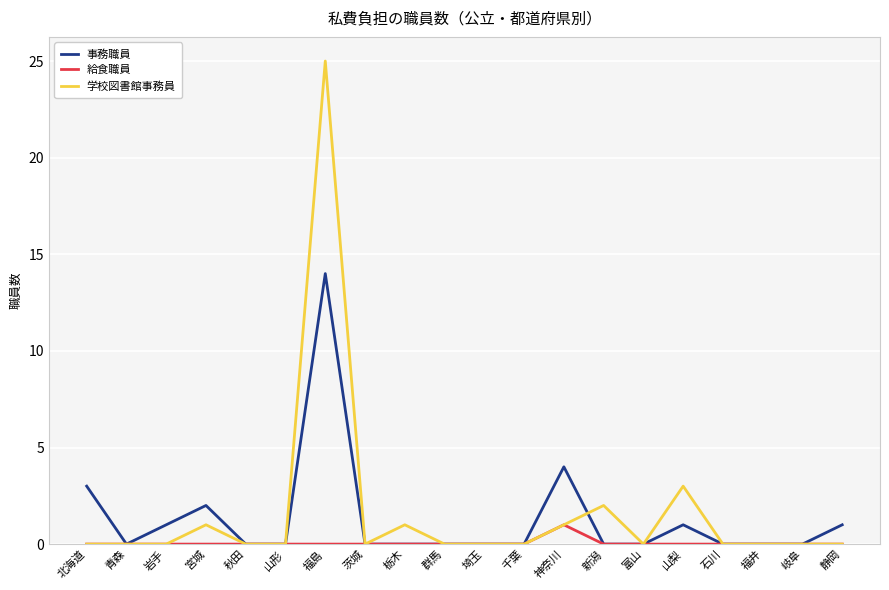

Rank the series by their maximum value, from highest to lowest.

学校図書館事務員, 事務職員, 給食職員